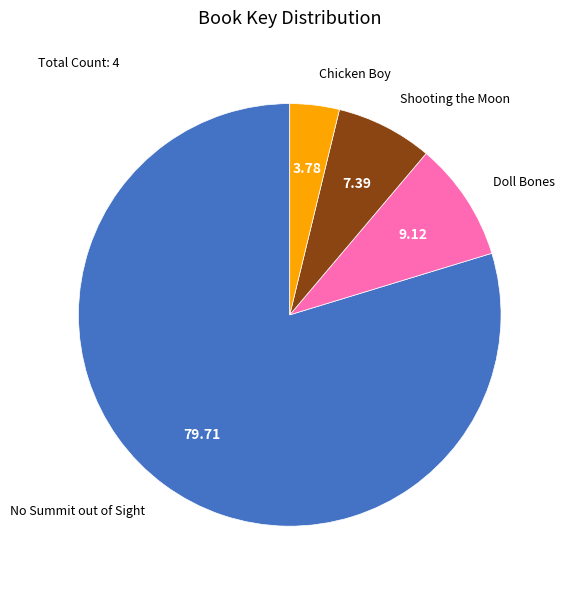

Is there any slice that represents more than half of the pie?

Yes